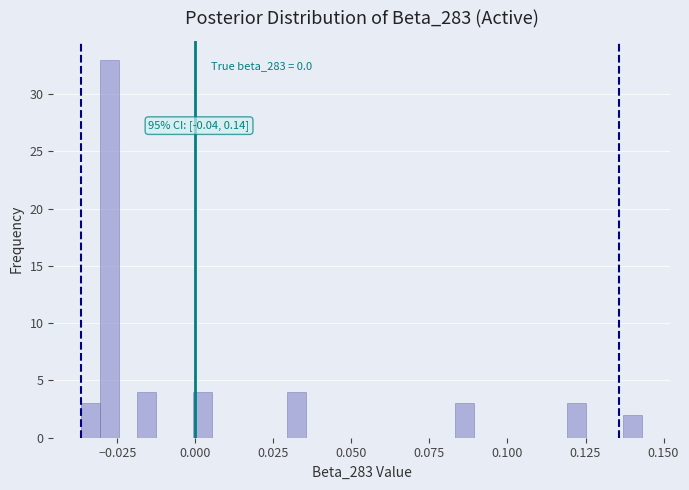

Read against the x-axis, roughly where is the centre of the tallest bar?

-0.030